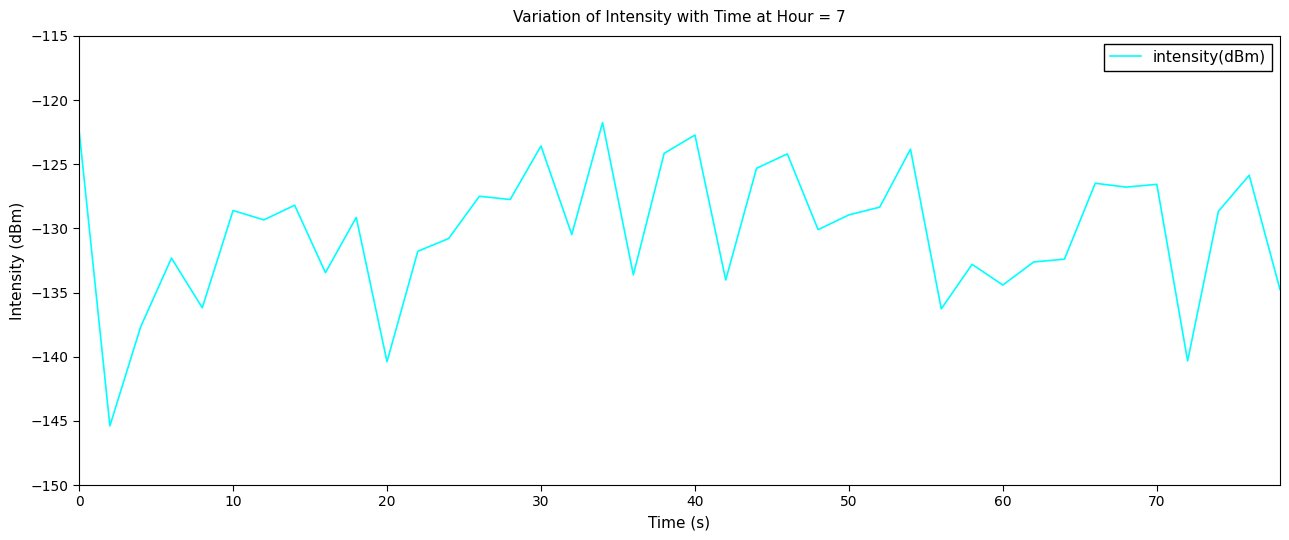

What is the minimum value shown in the chart?

-145.4